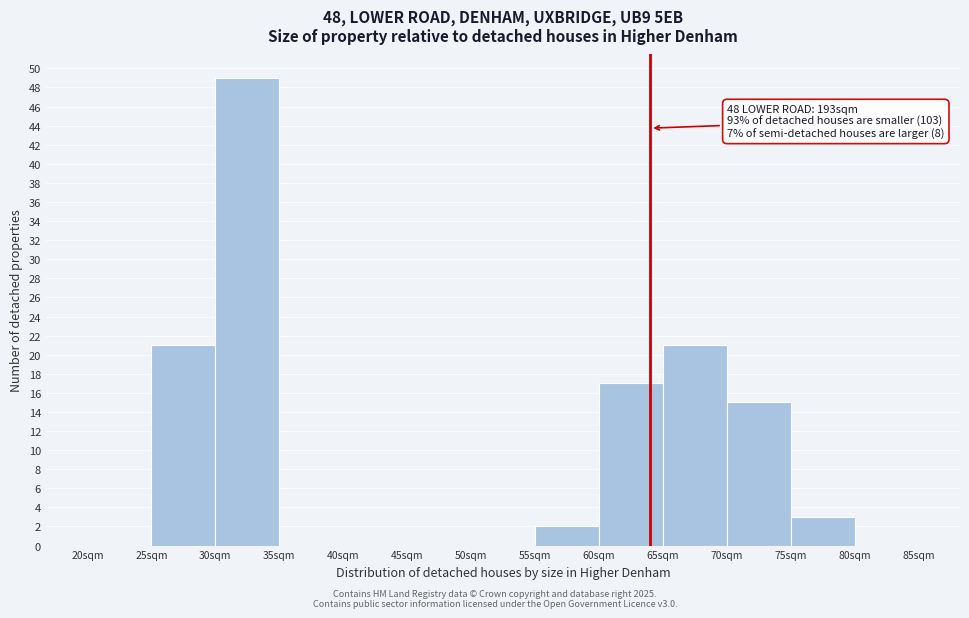

Which range on the x-axis has the tallest bar?

30 to 35